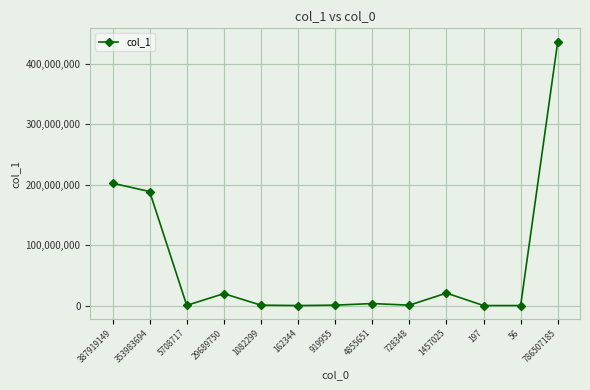

What is the change in value from 387919149 to 919955?

-201606865